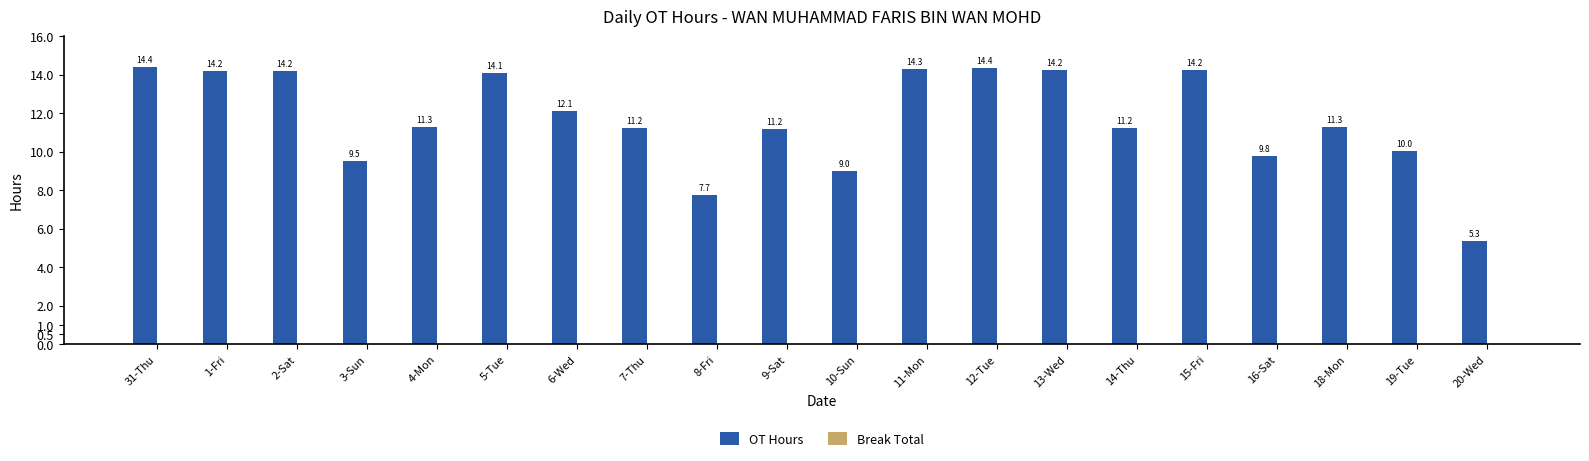

What is the maximum value shown in the chart?

14.4